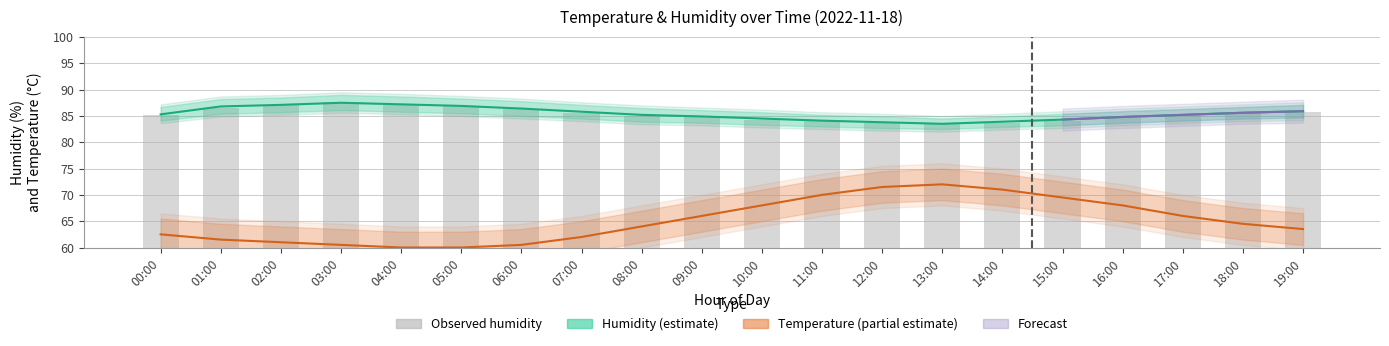

What is the difference between the maximum and minimum values in the Temperature estimate series?

12.0